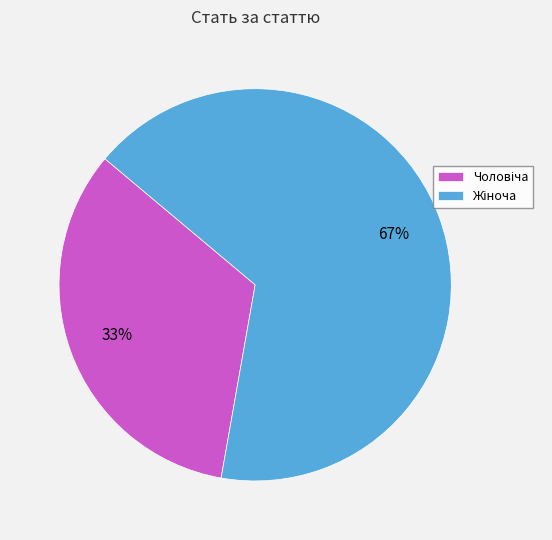

Is there any slice that represents more than half of the pie?

Yes